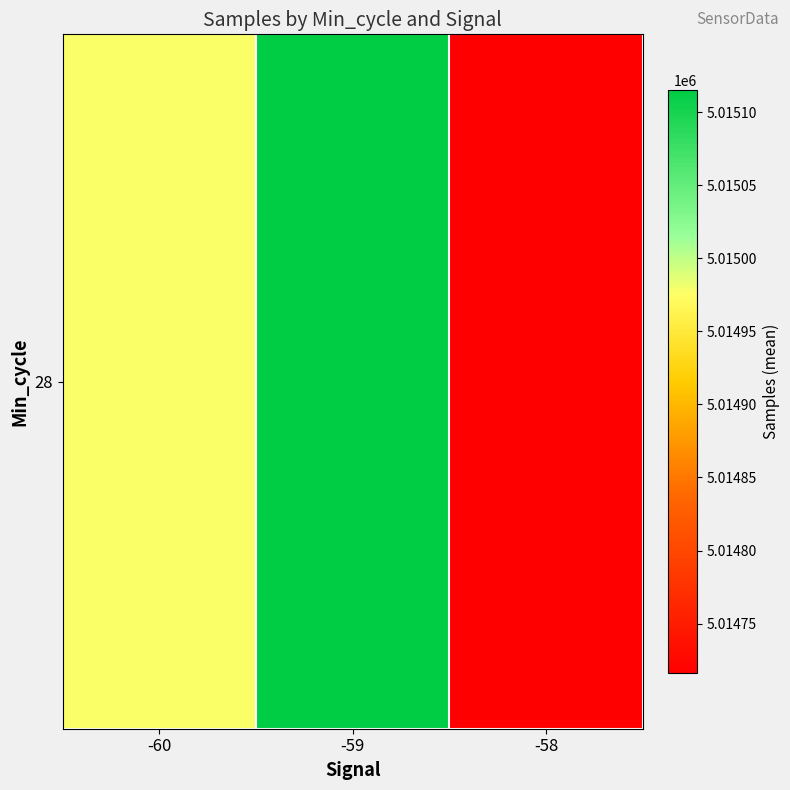

Reading left to right, what are all the values shown in this chart?

-60=5014977.3	-59=5015115.3	-58=5014716.0